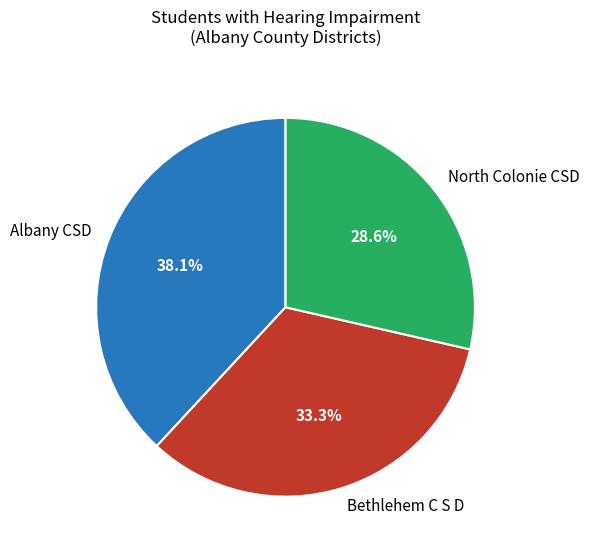

To the nearest percent, what is the average slice percentage?

33%